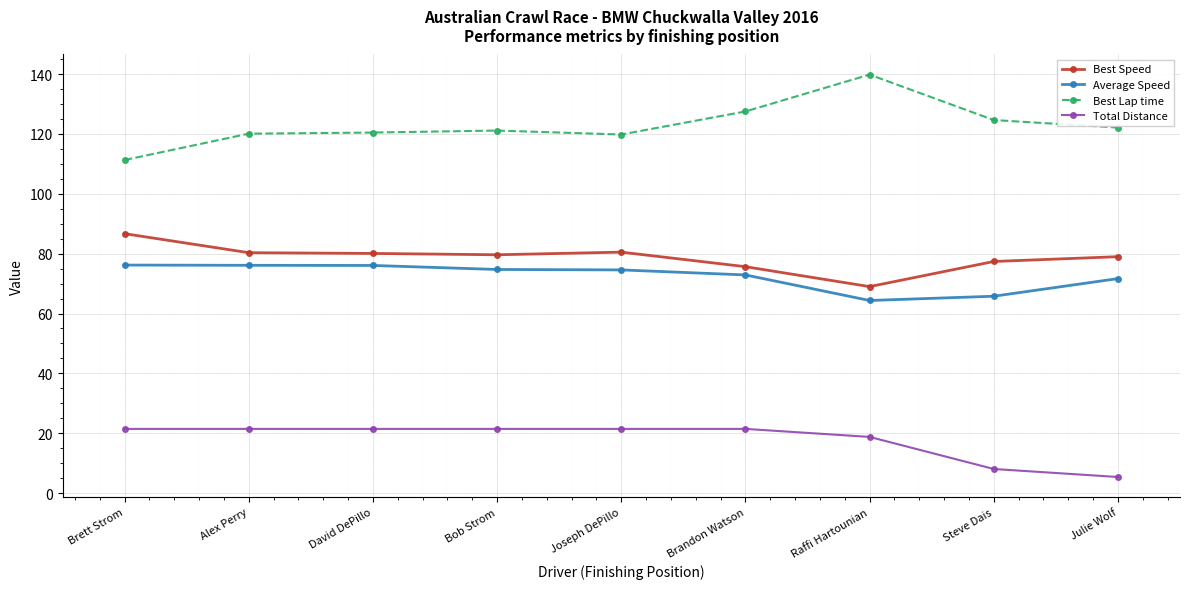

What is the label of the 7th point from the left?

Raffi Hartounian